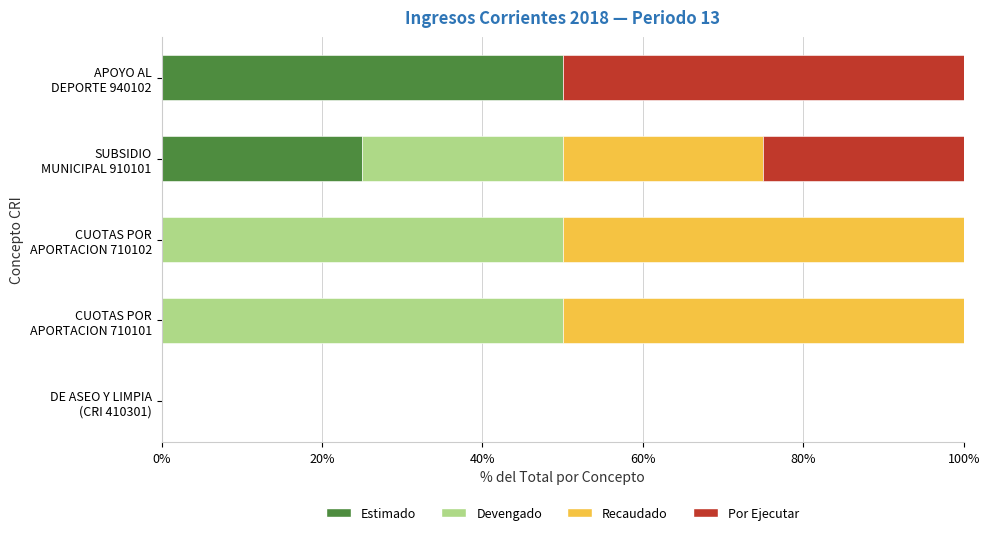

What is the sum of all Estimado values?

75.0